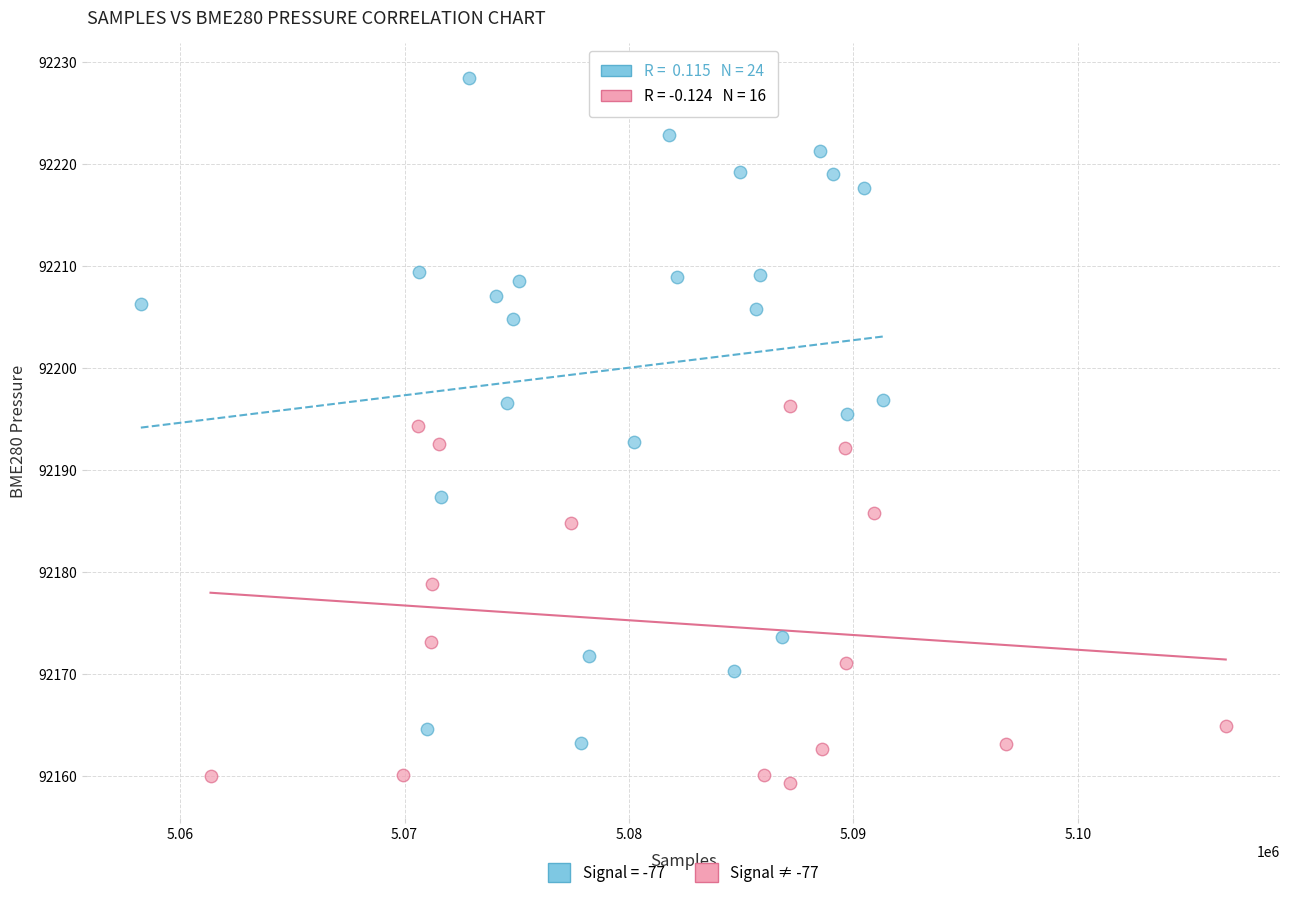

Which series has the largest Y range (max minus min)?

Signal = -77